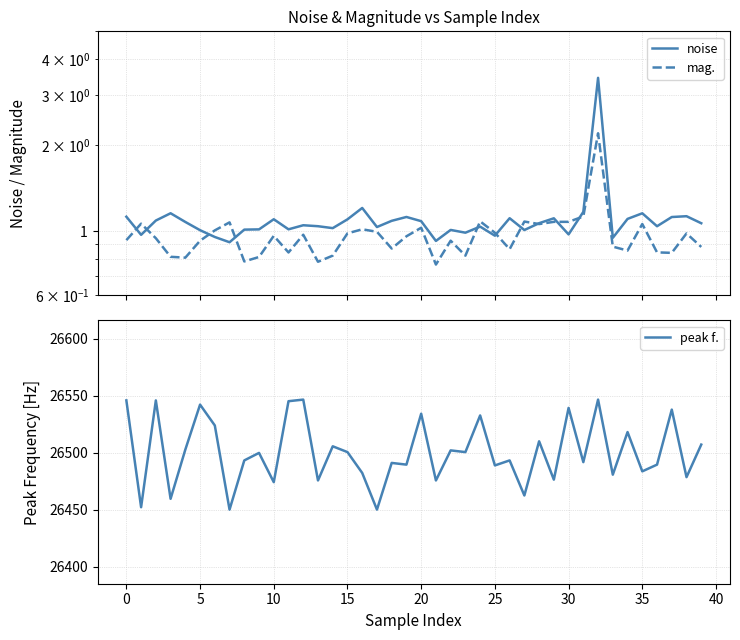

What is the difference between the maximum and second lowest values in the noise series?

2.5